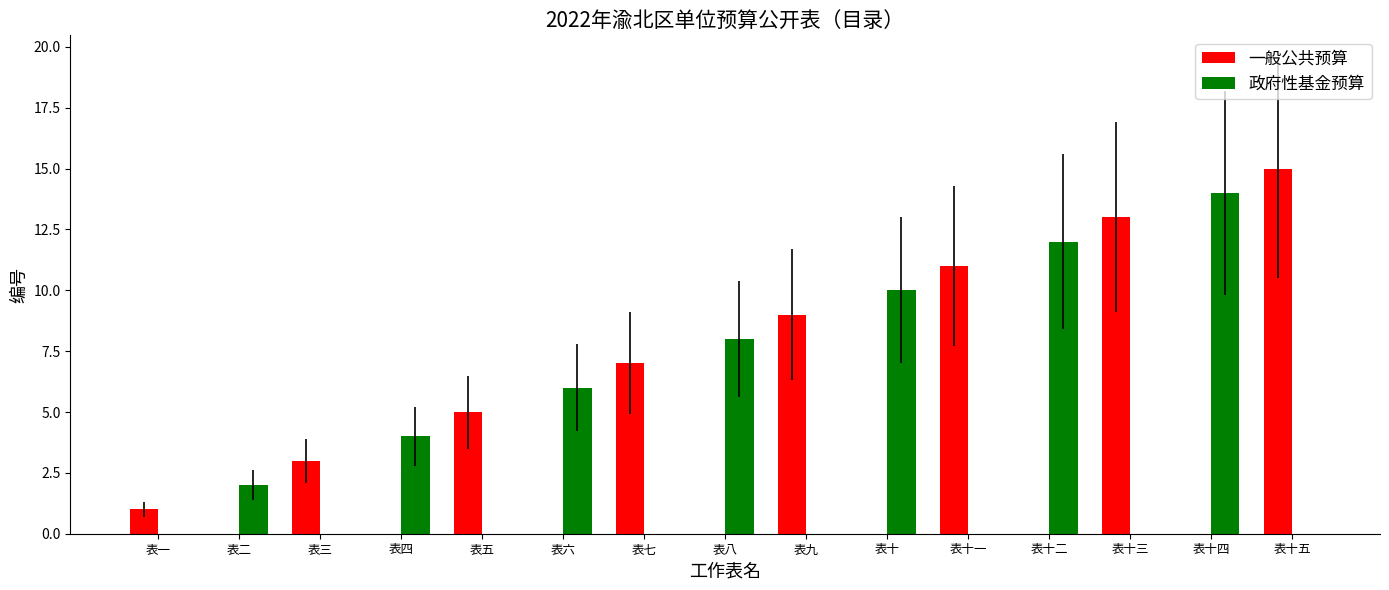

Reading left to right, list all the values displayed in this chart.

一般公共预算: 1	0	3	0	5	0	7	0	9	0	11	0	13	0	15
政府性基金预算: 0	2	0	4	0	6	0	8	0	10	0	12	0	14	0